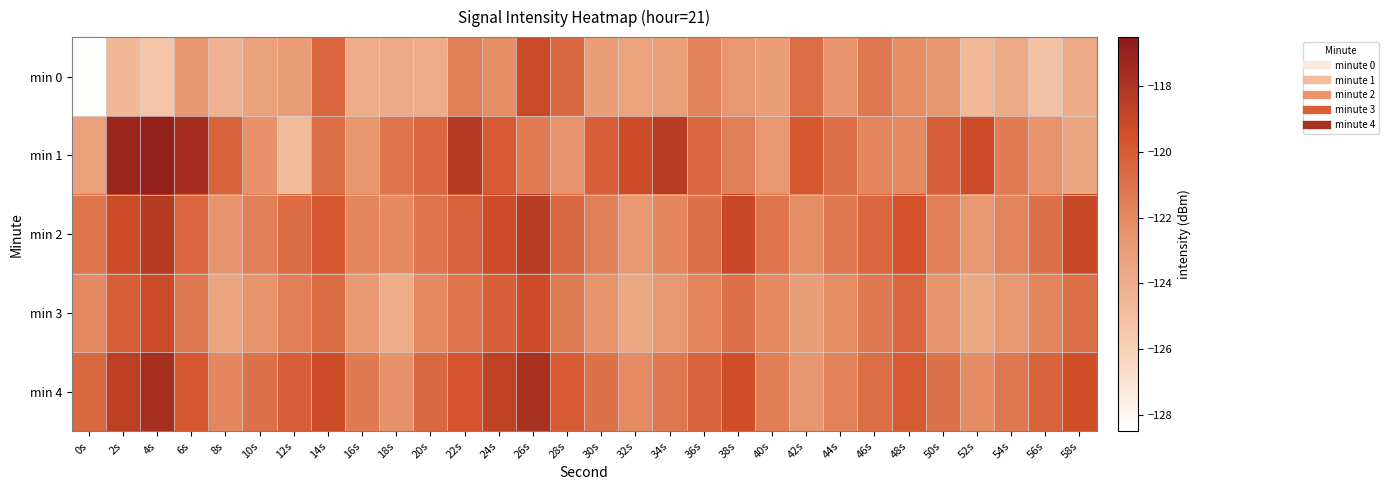

How many data points does each series have?

30